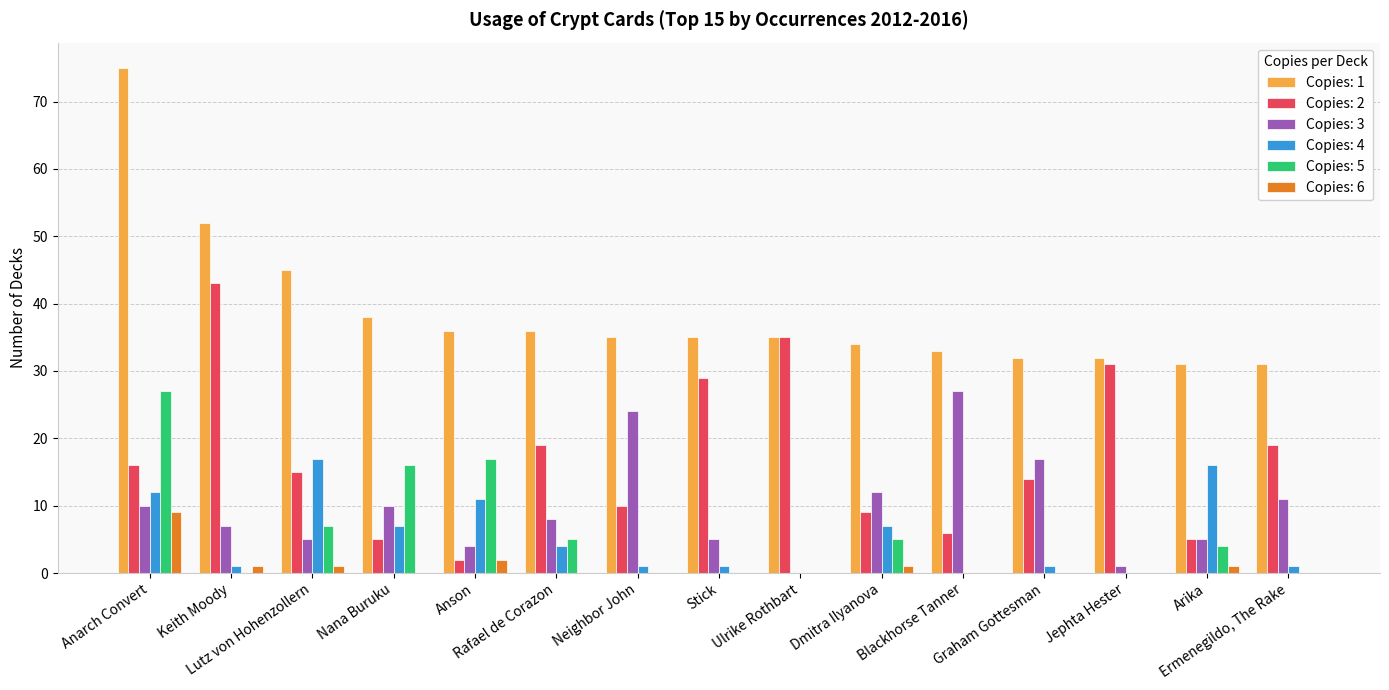

Which series has the largest total across all categories?

Copies: 1